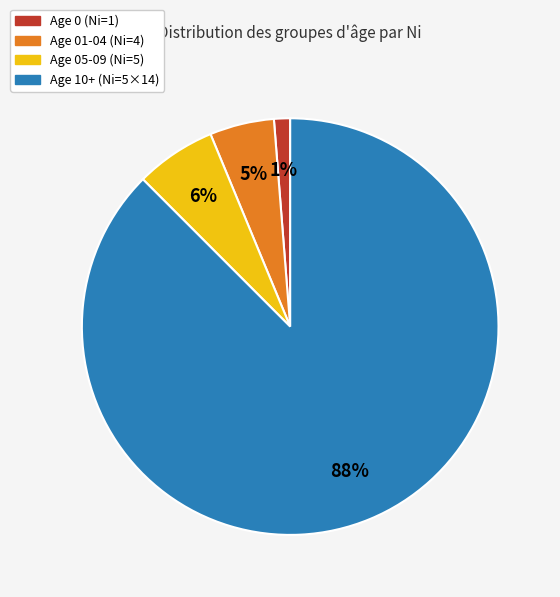

To the nearest percent, what is the combined percentage of Age 01-04 (Ni=4) and Age 10+ (Ni=5×14)?

93%